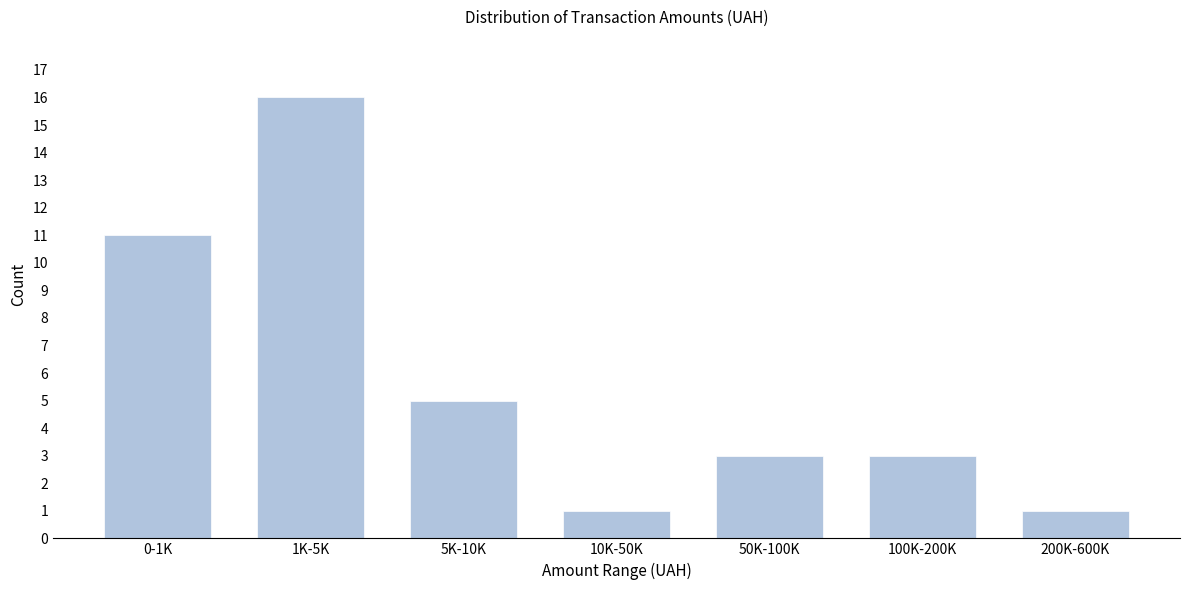

Reading right to left, transcribe all the data shown in this chart.

1	3	3	1	5	16	11